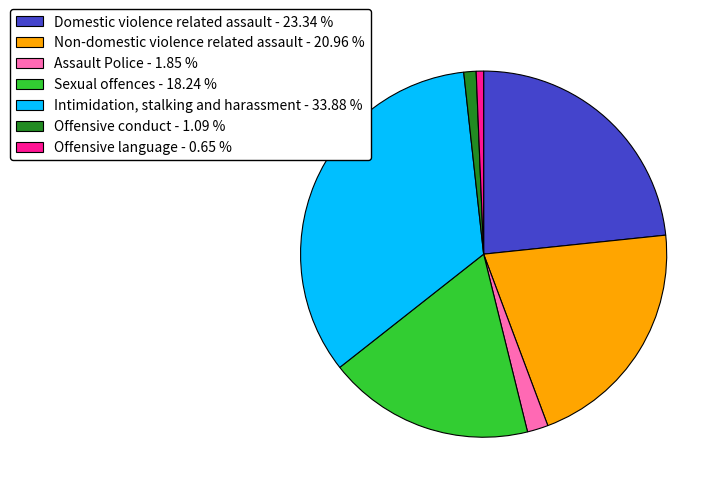

Is there a majority slice in this chart?

No